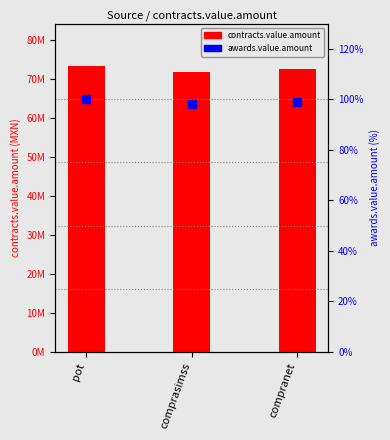

Which series has the largest total across all categories?

contracts.value.amount